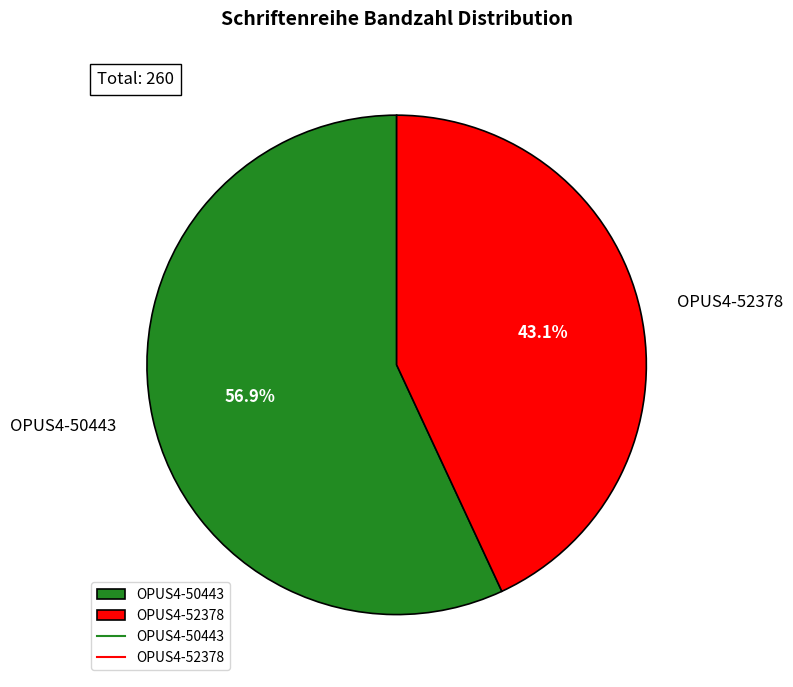

Between OPUS4-52378 and OPUS4-50443, which is larger?

OPUS4-50443